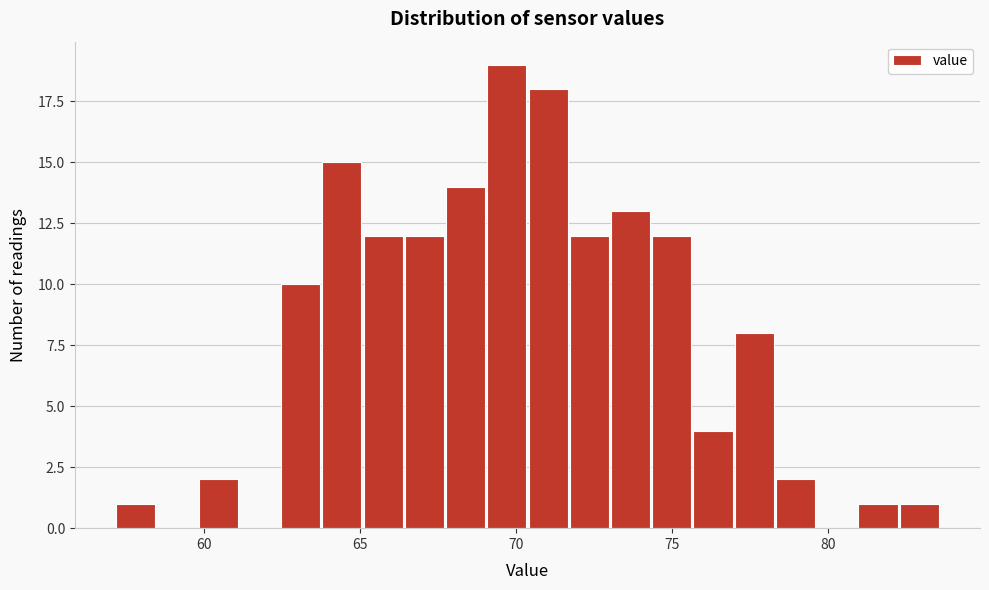

Read against the x-axis, roughly where is the centre of the tallest bar?

69.5